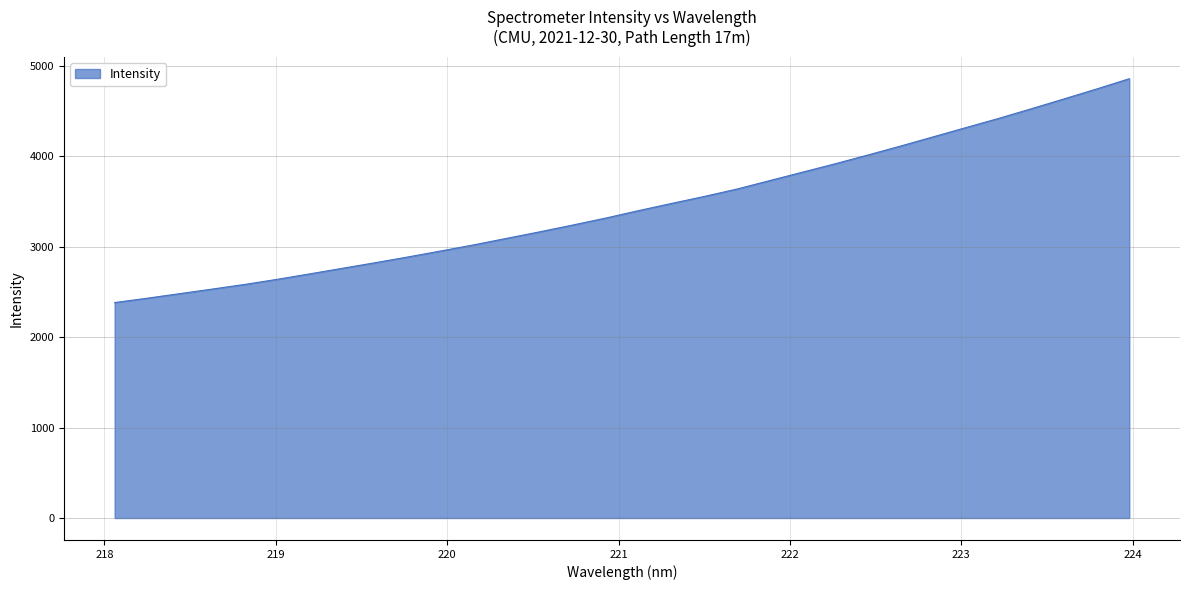

What is the difference between the maximum and second lowest values?

2425.3